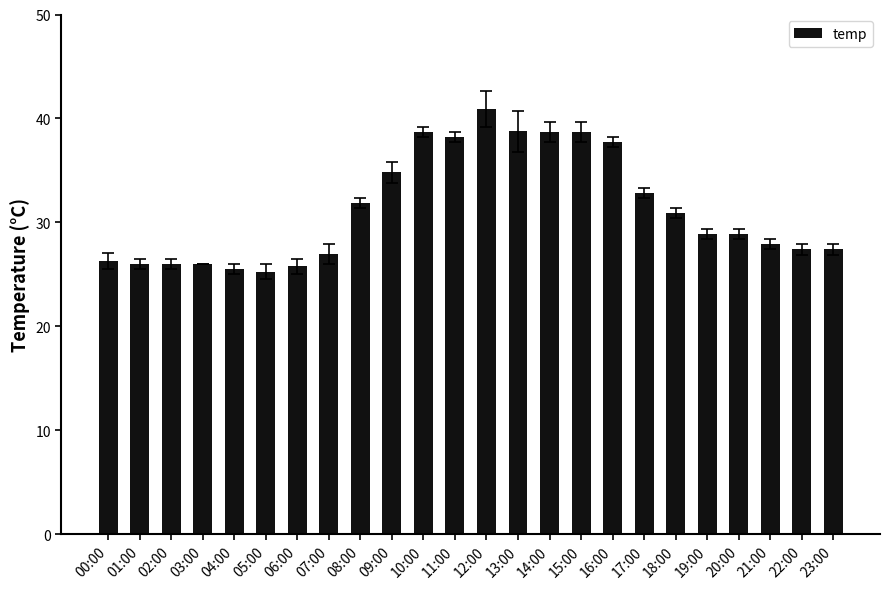

What is the greatest value displayed?

40.9